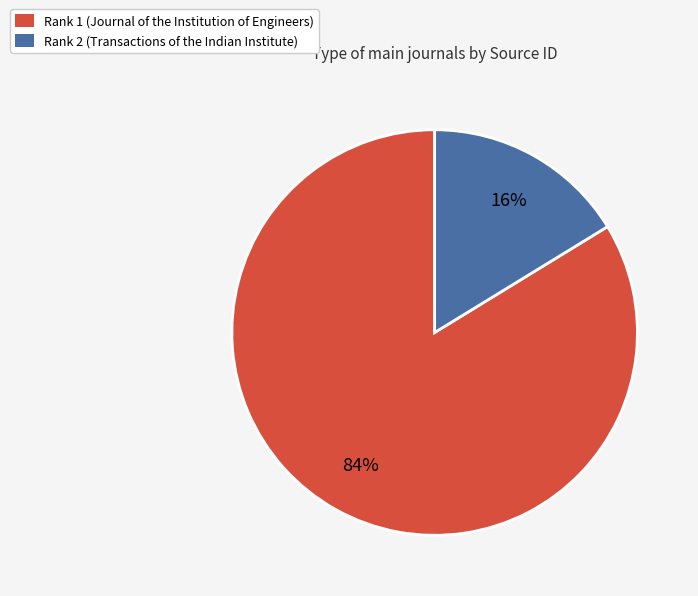

To the nearest percent, what is the average slice percentage?

50%